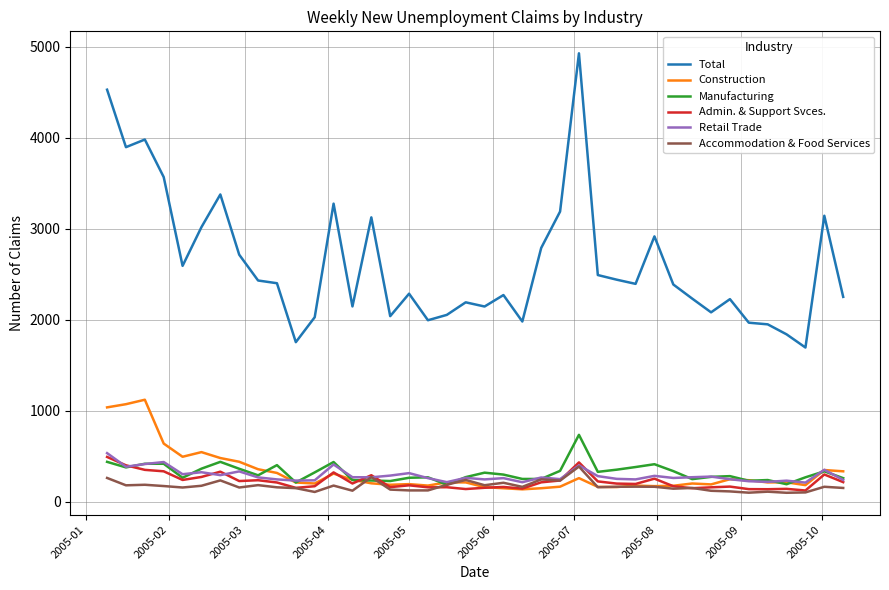

What is the greatest value displayed?

4929